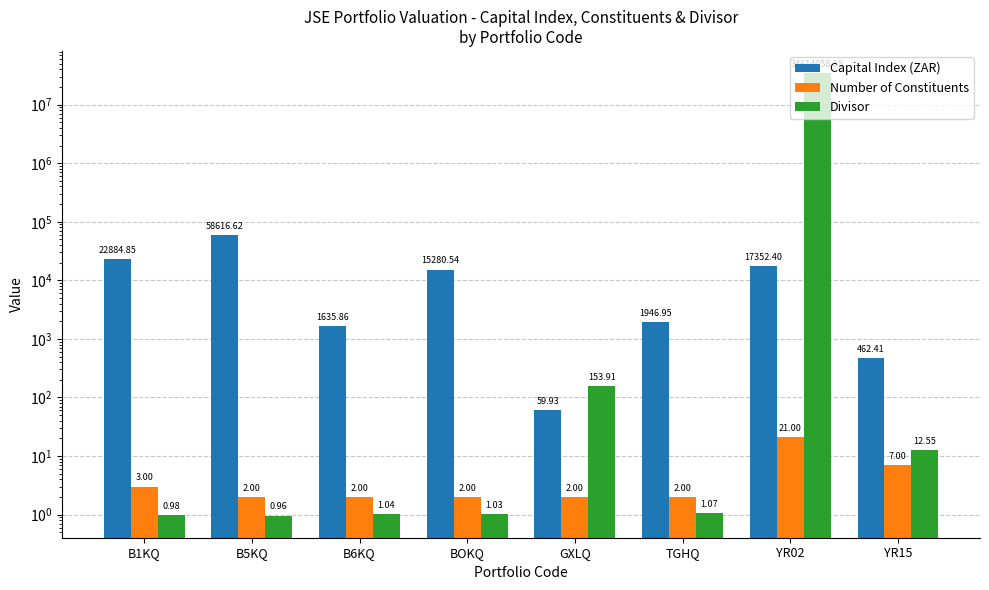

Reading left to right, transcribe all the data shown in this chart.

Capital Index (ZAR): 22884.9	58616.6	1635.9	15280.5	59.9	1946.9	17352.4	462.4
Number of Constituents: 3.0	2.0	2.0	2.0	2.0	2.0	21.0	7.0
Divisor: 1.0	1.0	1.0	1.0	153.9	1.1	34614058.5	12.6